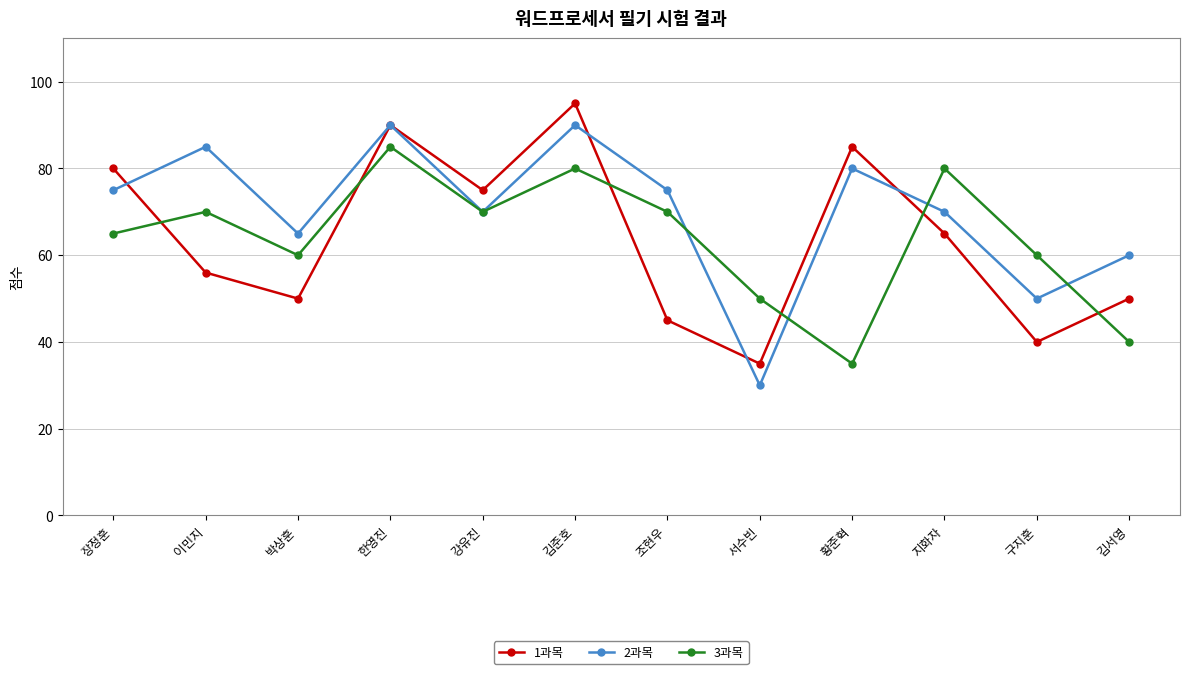

The 2과목 series shows 23 at 구지훈. True or false?

False